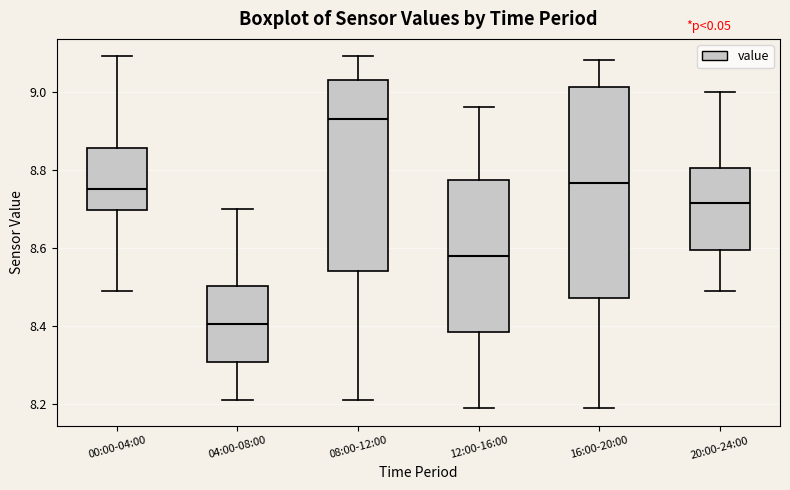

Reading left to right, transcribe this box plot: for each box, give where its median line is, the range the box spans, and where its two whiskers end, as read against the y-axis. The values are not printed on the chart, so give them approximately, as read against the axis.

00:00-04:00: median 8.76, box 8.70 to 8.86, whiskers 8.50 to 9.10
04:00-08:00: median 8.40, box 8.30 to 8.50, whiskers 8.22 to 8.70
08:00-12:00: median 8.94, box 8.54 to 9.04, whiskers 8.22 to 9.10
12:00-16:00: median 8.58, box 8.38 to 8.78, whiskers 8.20 to 8.96
16:00-20:00: median 8.76, box 8.48 to 9.02, whiskers 8.20 to 9.08
20:00-24:00: median 8.72, box 8.60 to 8.80, whiskers 8.50 to 9.00